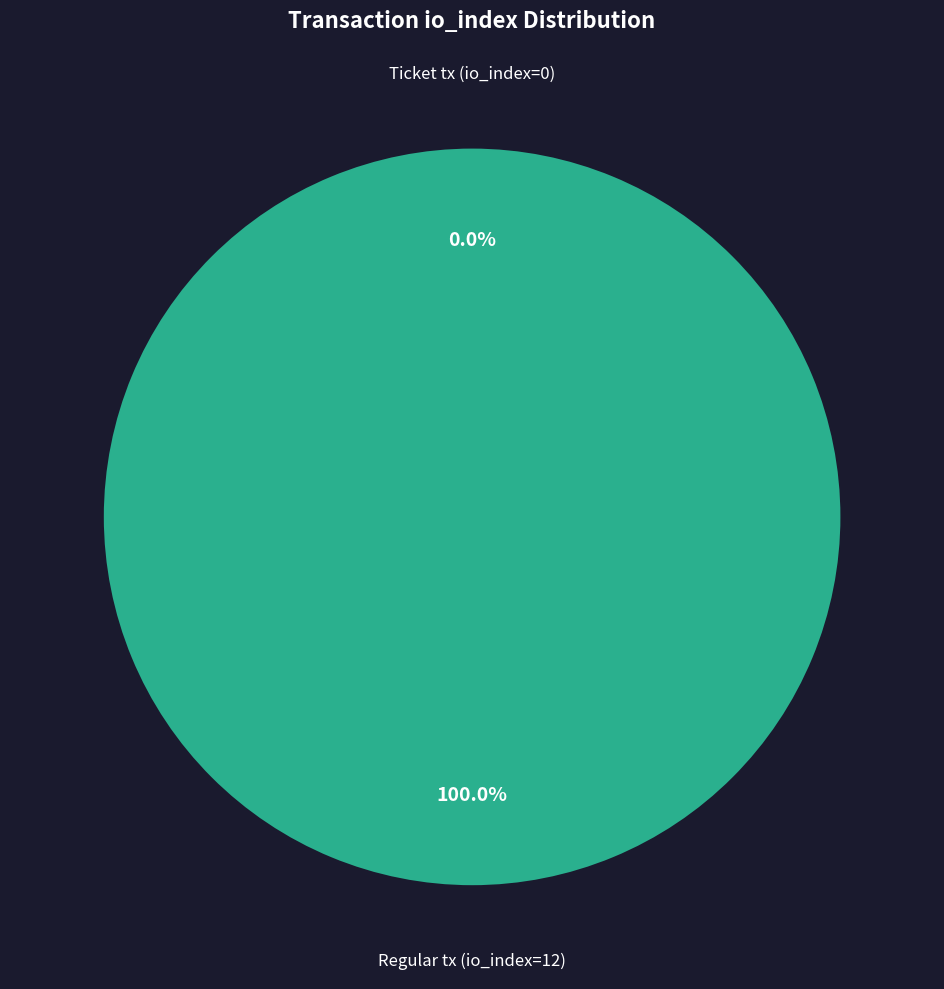

Count the number of slices in the pie.

2